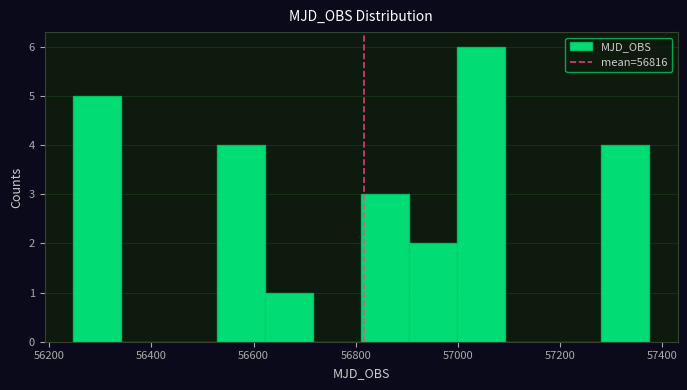

Reading left to right, transcribe this chart: for each bar, give the range it covers on the x-axis and its height. Neither the bar edges nor the heights are printed on the chart, so give them approximately, as read against the axes.

56240 to 56340: 5
56340 to 56440: 0
56440 to 56520: 0
56520 to 56620: 4
56620 to 56720: 1
56720 to 56820: 0
56820 to 56900: 3
56900 to 57000: 2
57000 to 57100: 6
57100 to 57180: 0
57180 to 57280: 0
57280 to 57380: 4